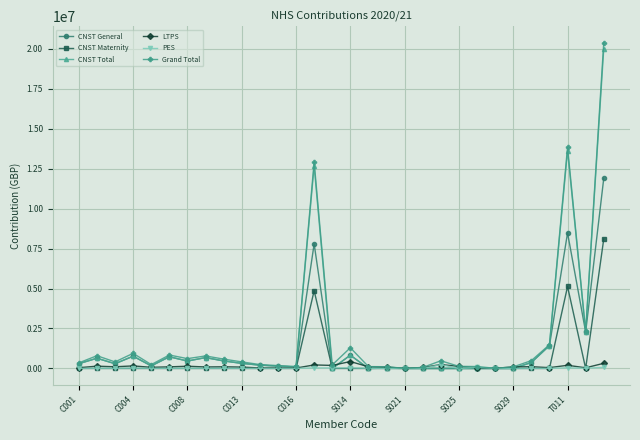

Which series has the widest spread of values?

Grand Total